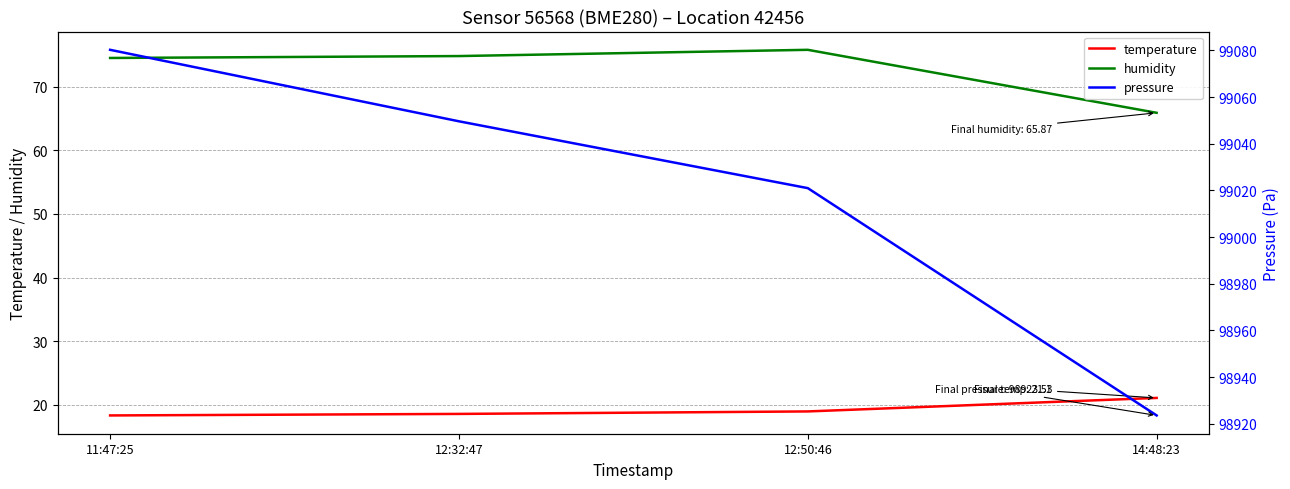

At 11:47:25, list the series in order from smallest to largest.

temperature, humidity, pressure